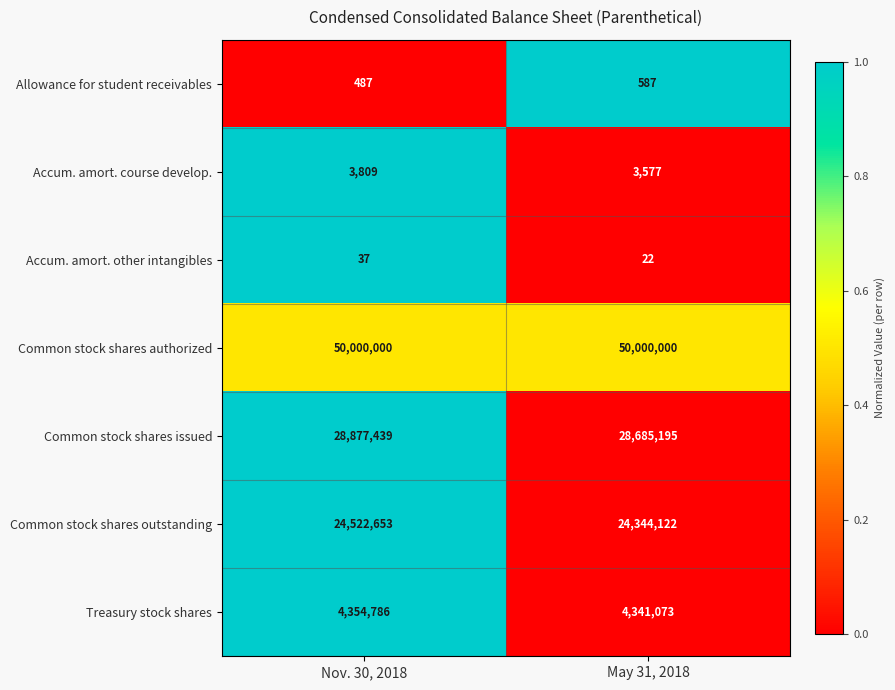

Reading left to right, transcribe all the data shown in this chart.

Allowance for student receivables: Nov. 30, 2018=487	May 31, 2018=587
Accum. amort. course develop.: Nov. 30, 2018=3809	May 31, 2018=3577
Accum. amort. other intangibles: Nov. 30, 2018=37	May 31, 2018=22
Common stock shares authorized: Nov. 30, 2018=50000000	May 31, 2018=50000000
Common stock shares issued: Nov. 30, 2018=28877439	May 31, 2018=28685195
Common stock shares outstanding: Nov. 30, 2018=24522653	May 31, 2018=24344122
Treasury stock shares: Nov. 30, 2018=4354786	May 31, 2018=4341073